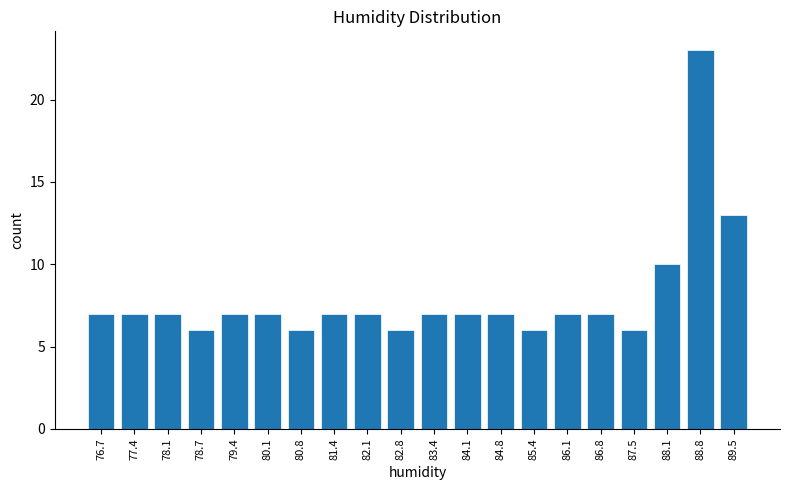

Reading right to left, extract all data points from this chart.

89.5=13	88.8=23	88.1=10	87.5=6	86.8=7	86.1=7	85.4=6	84.8=7	84.1=7	83.4=7	82.8=6	82.1=7	81.4=7	80.8=6	80.1=7	79.4=7	78.7=6	78.1=7	77.4=7	76.7=7